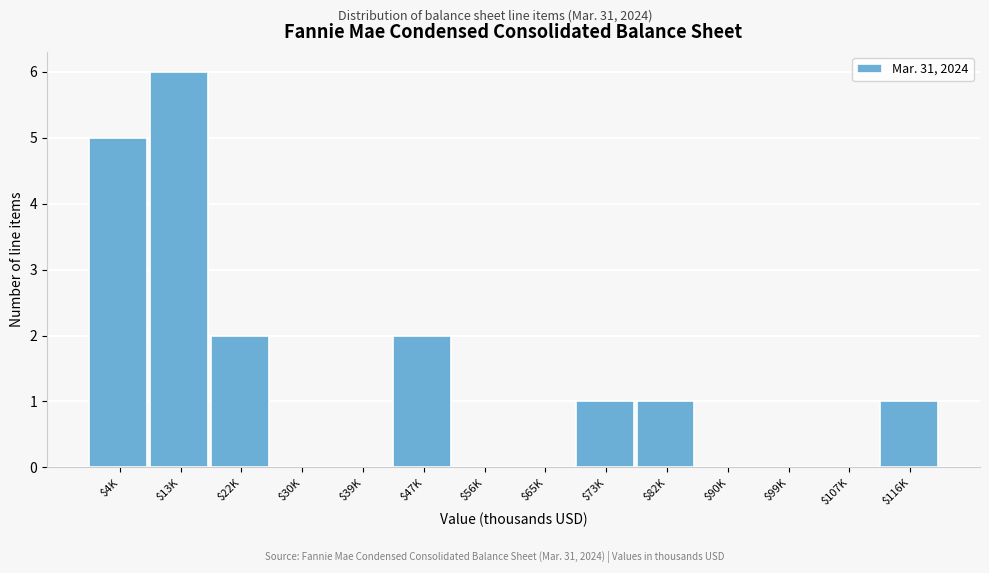

The value at $47K is 2. True or false?

True